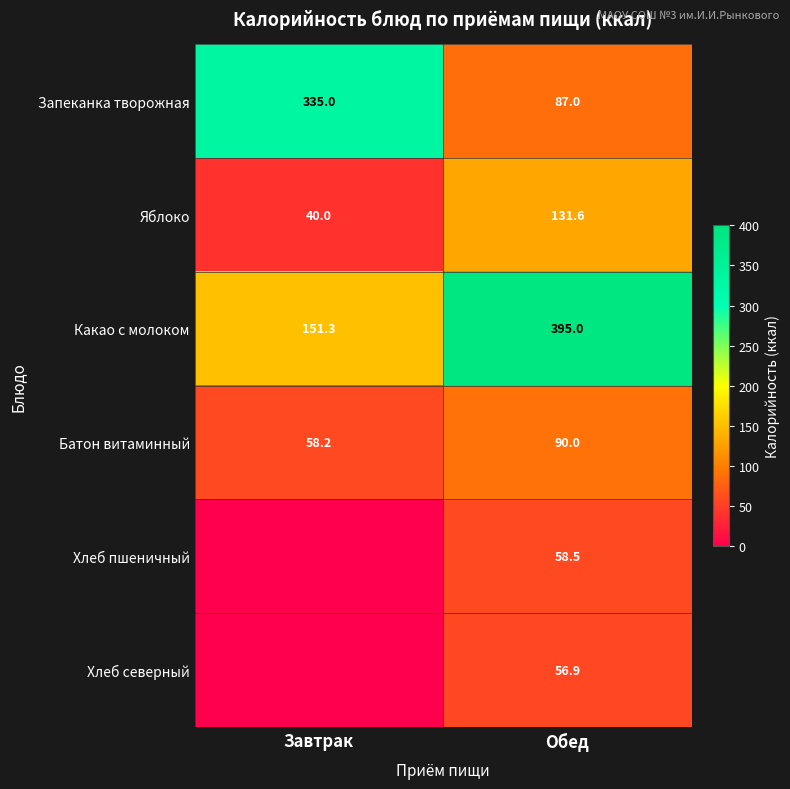

What is the difference between the Запеканка творожная values at Обед and Завтрак?

248.0